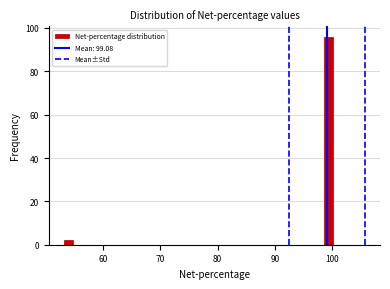

Read against the x-axis, roughly where is the centre of the tallest bar?

99